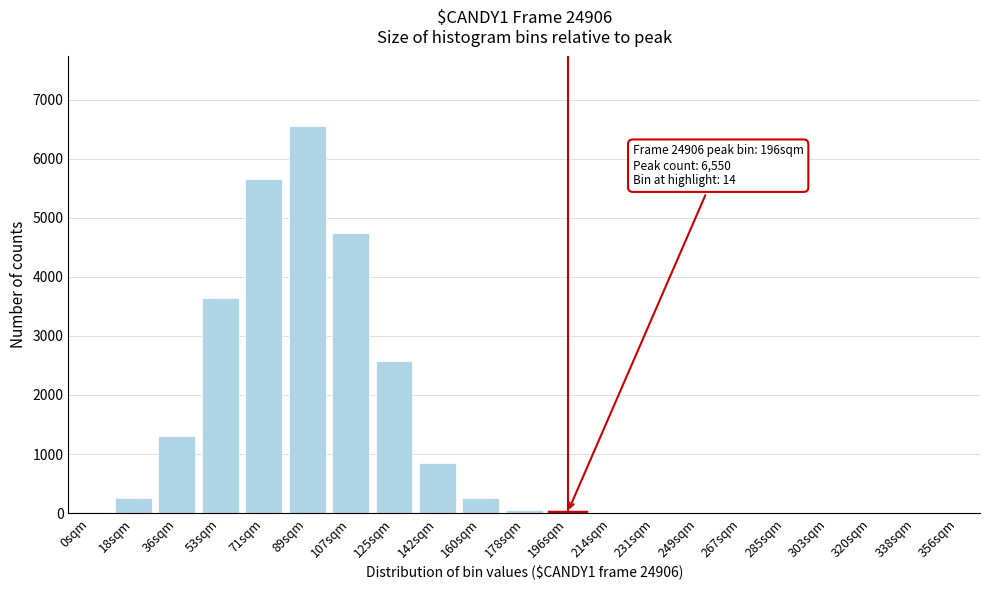

What is the sum of all values?

25905